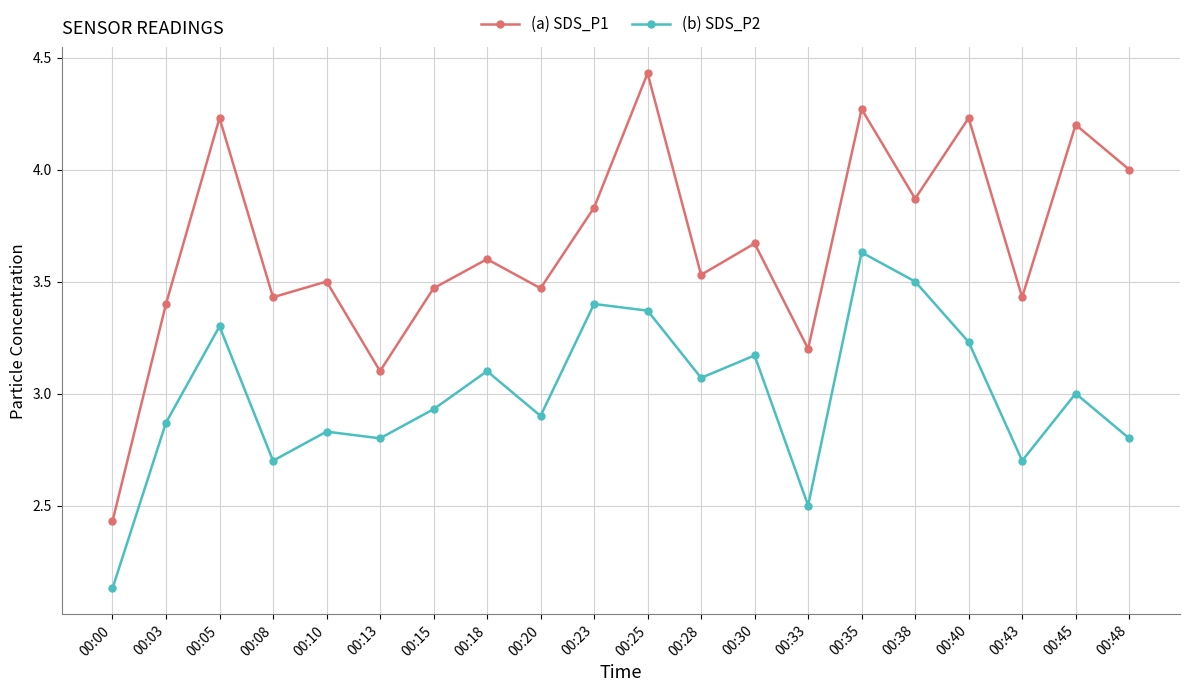

Which series has the largest total across all categories?

(a) SDS_P1